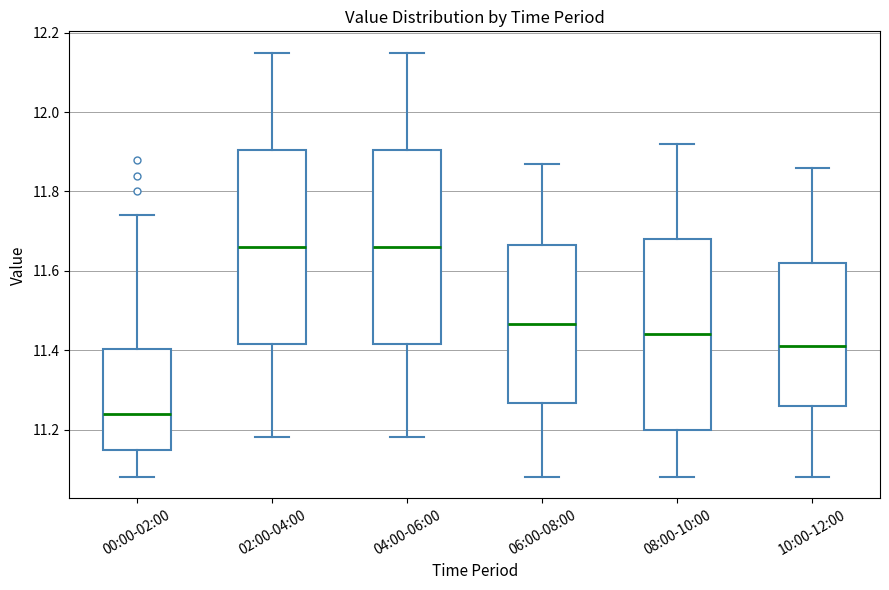

Where does the lower whisker of the box for 04:00-06:00 end on the y-axis? The values are not printed on the chart, so give them approximately, as read against the axis.

11.18